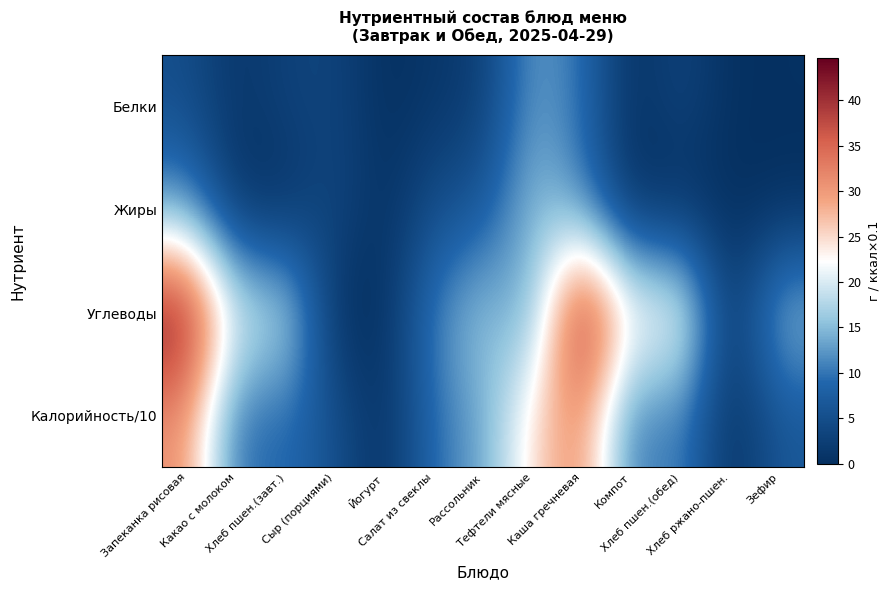

At Хлеб ржано-пшен., list the series in order from smallest to largest.

Белки, Жиры, Углеводы, Калорийность/10